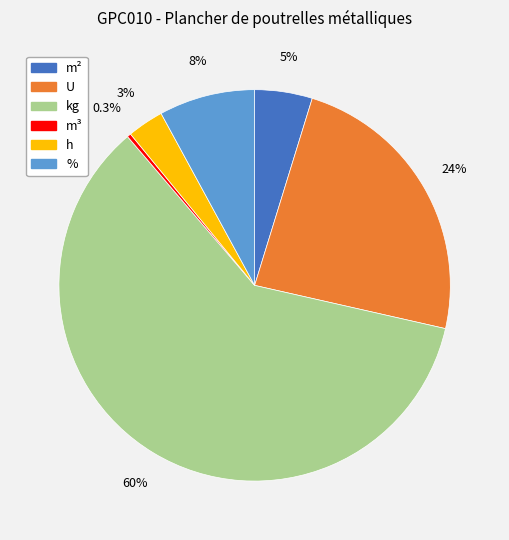

True or false: m² accounts for 11% of the total.

False